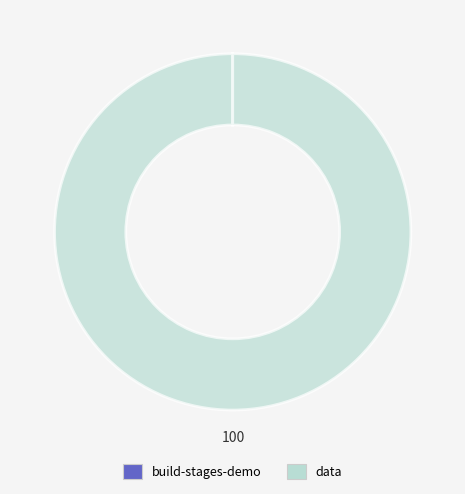

Which category has the biggest portion of the pie?

data